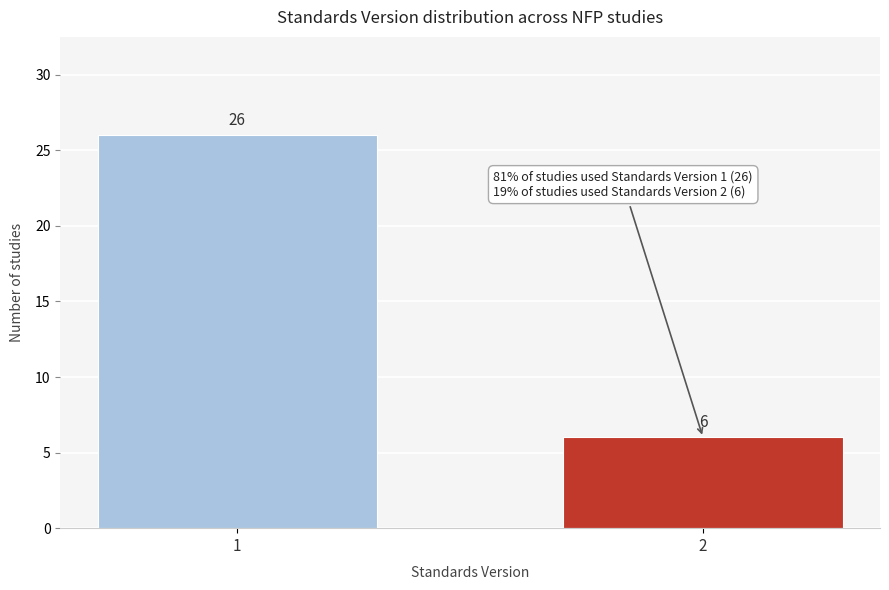

Reading left to right, what are all the values shown in this chart?

26	6